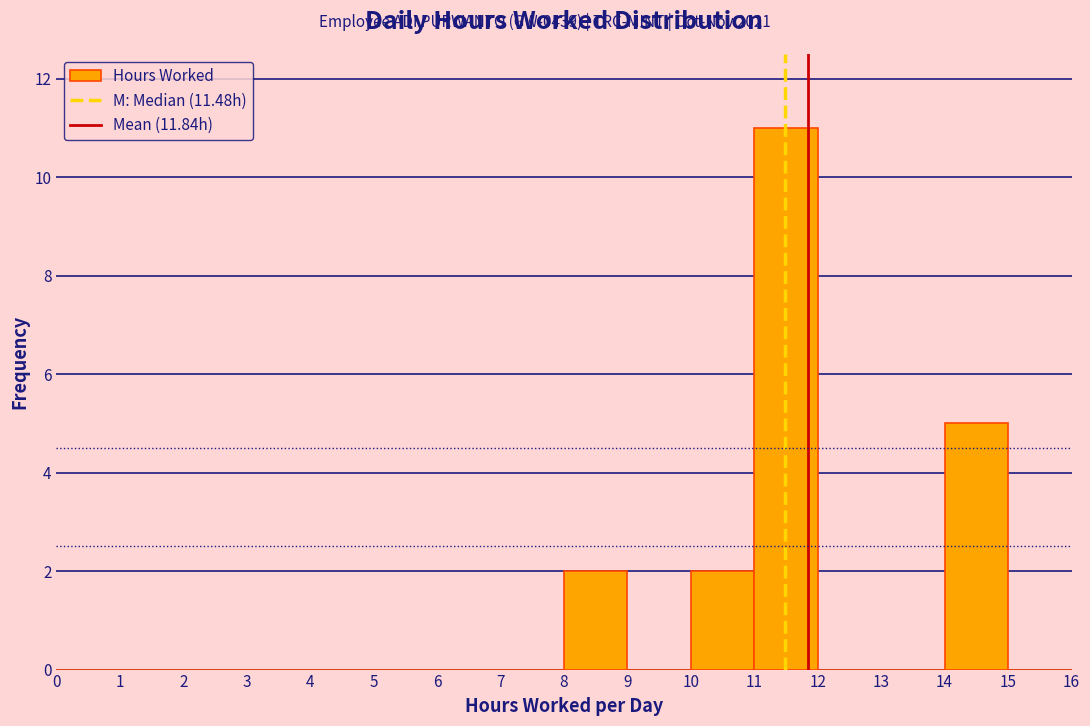

Over which range of the x-axis is the bar tallest?

11 to 12